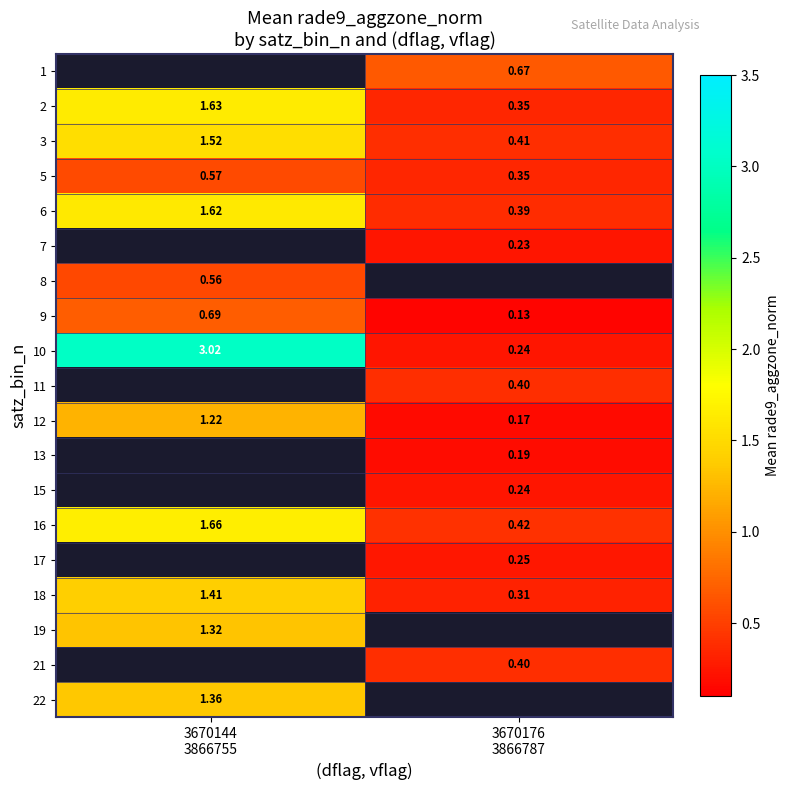

Is it true that 21 equals 0.4 at 3670176 3866787?

True